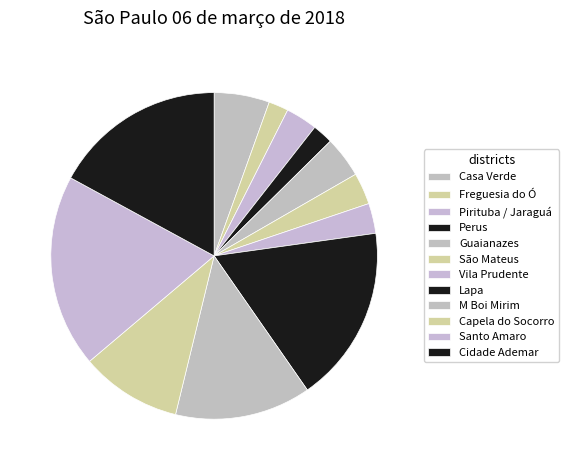

Count the number of slices in the pie.

12